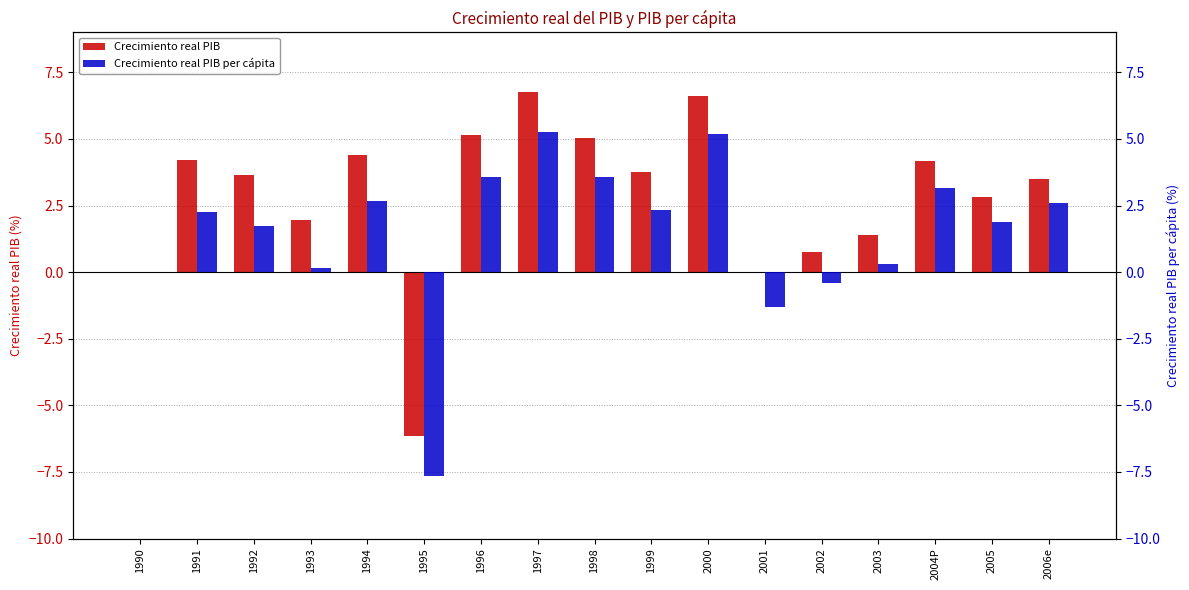

Which category has the lowest value in the Crecimiento real PIB series?

1995